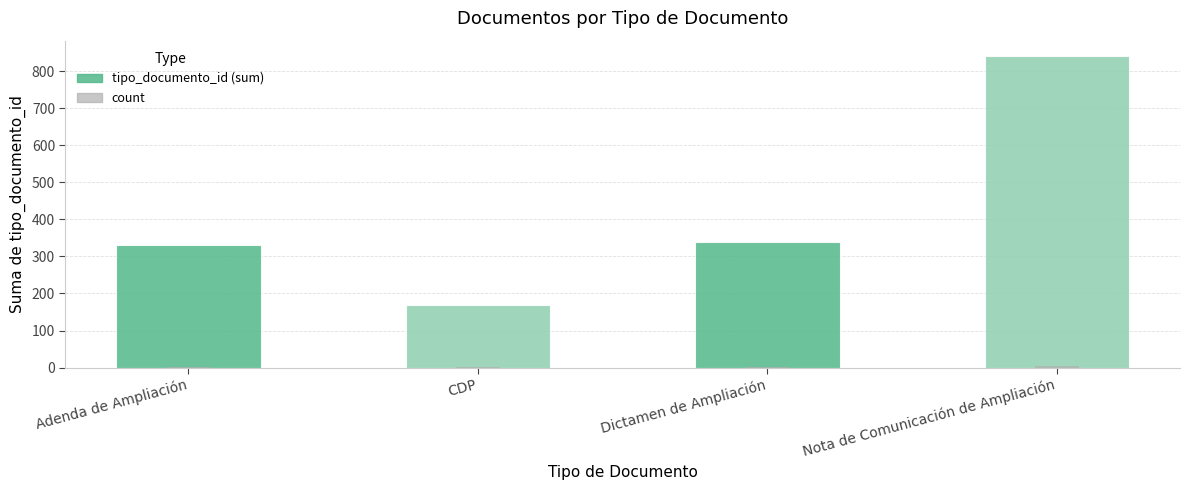

What are all the series names shown in the legend?

tipo_documento_id, count